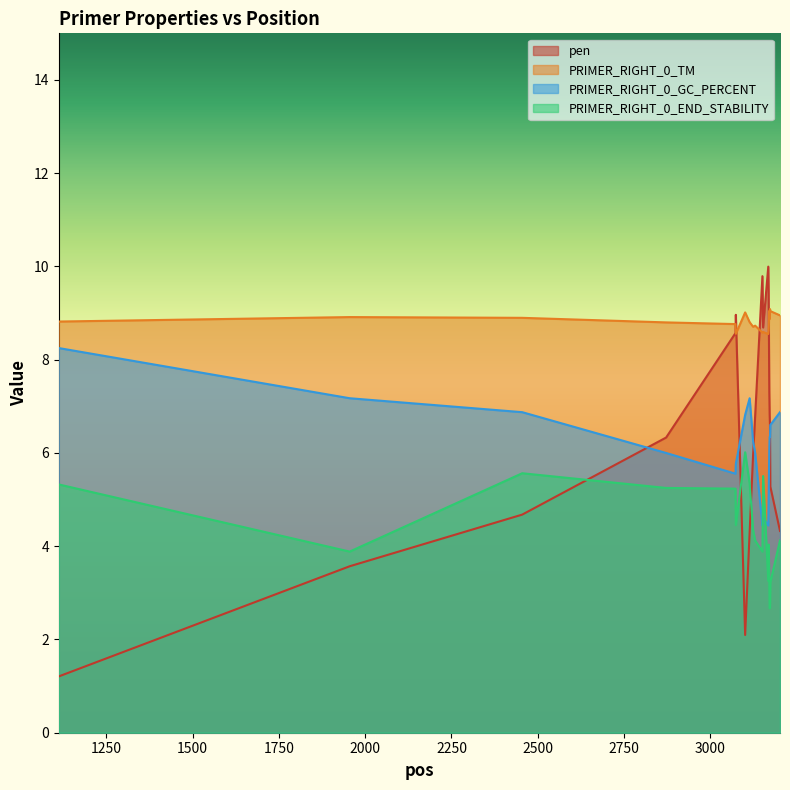

How many intersections are there between pen and PRIMER_RIGHT_0_TM?

4